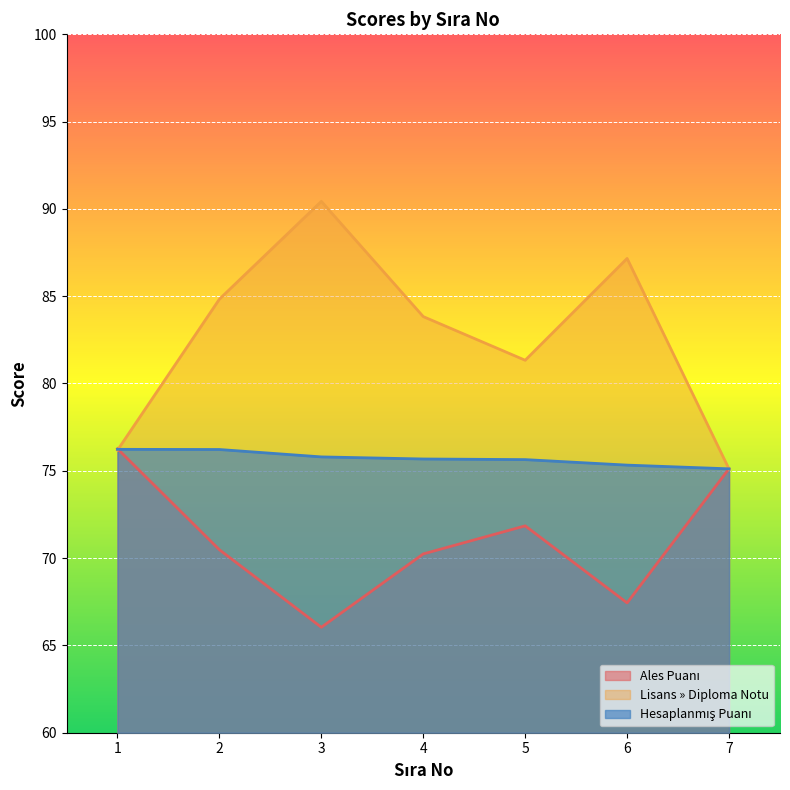

Which has a higher value, 1 or 6?

1